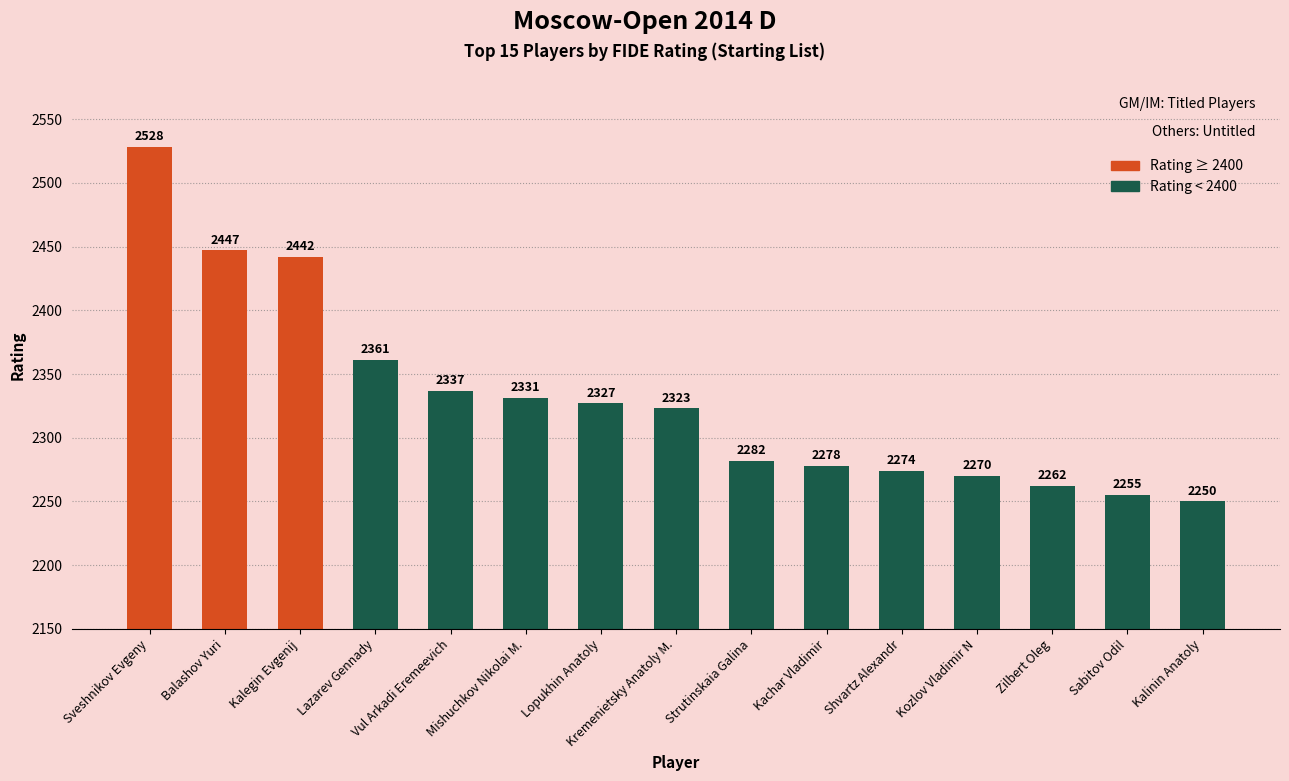

What is the label of the 6th bar from the left?

Mishuchkov Nikolai M.